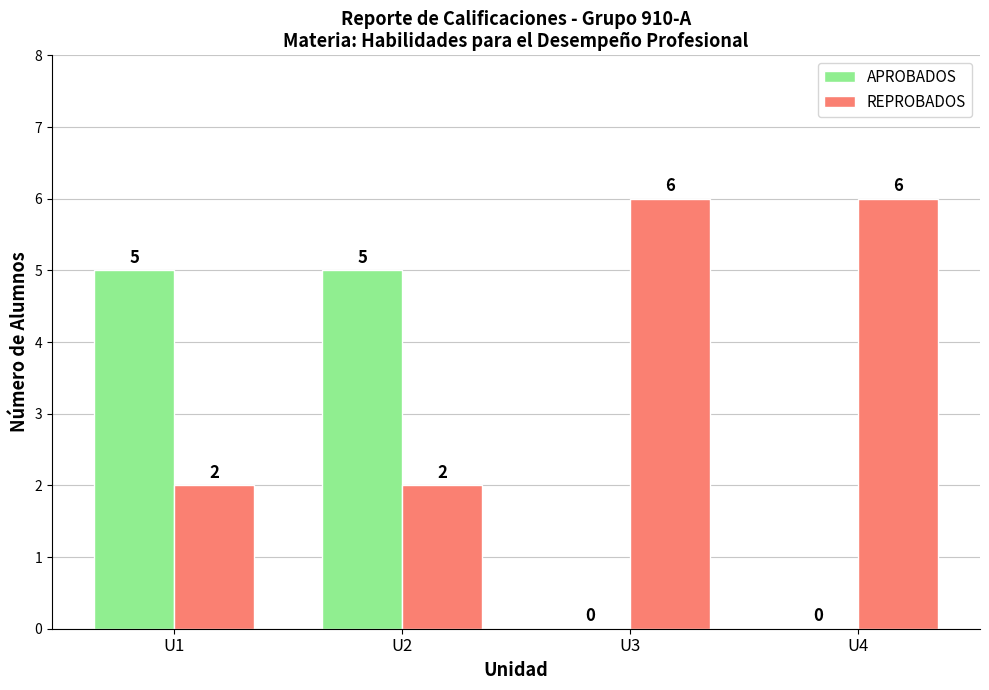

What is the highest value of the APROBADOS series?

5